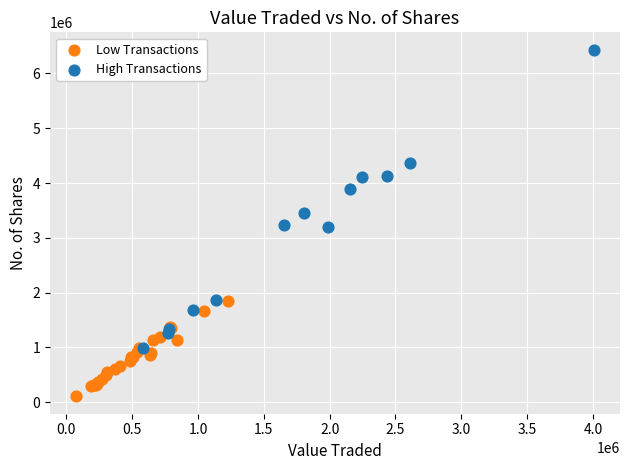

Which series contains the lowest Y value?

Low Transactions